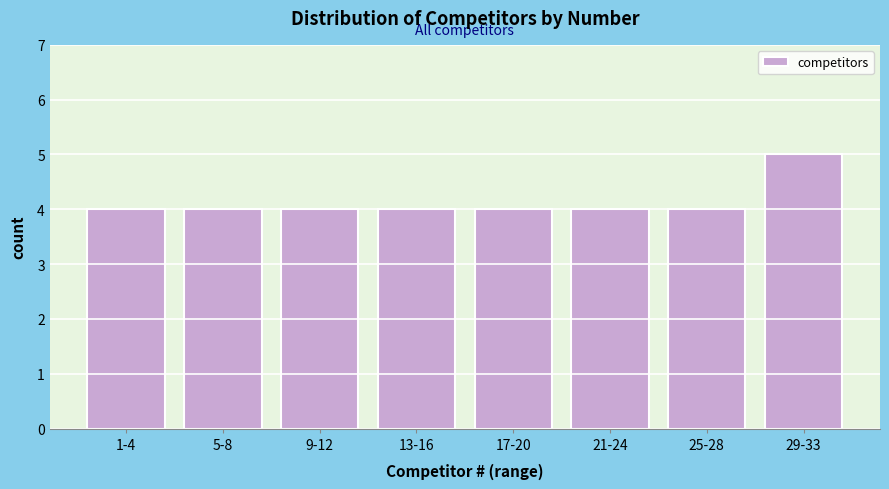

Reading right to left, extract all data points from this chart.

5	4	4	4	4	4	4	4